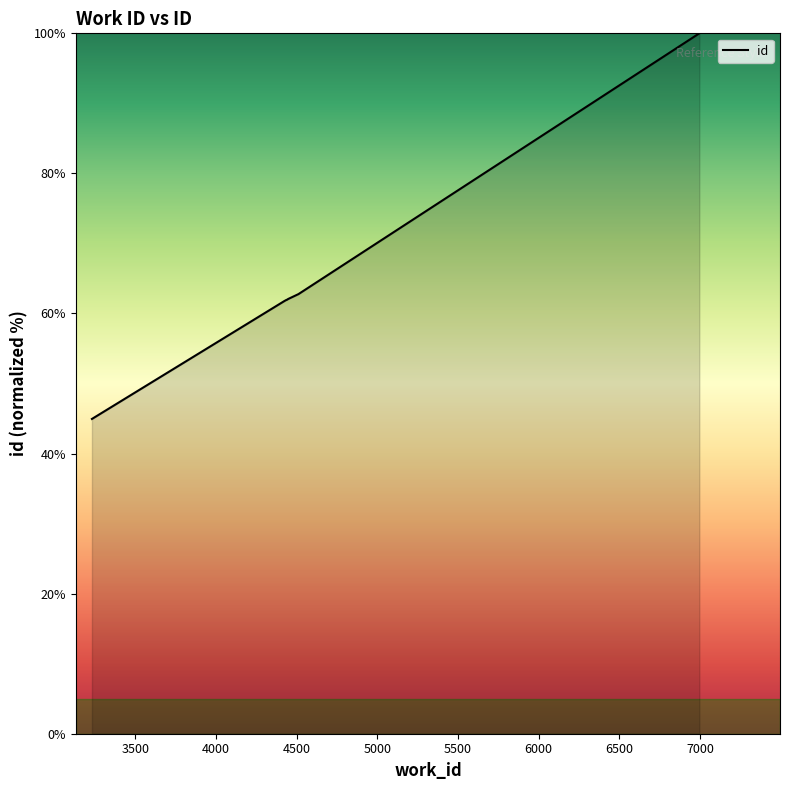

What is the minimum value shown in the chart?

44.9